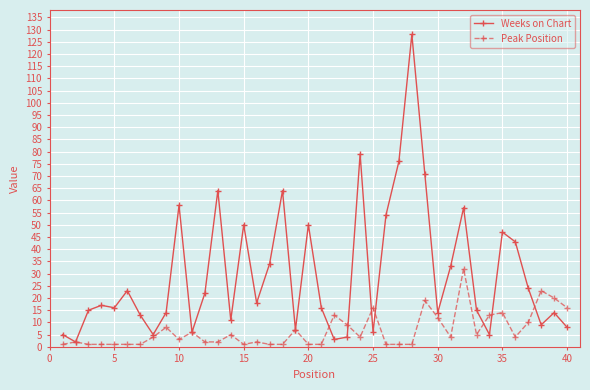

Which series has the widest spread of values?

Weeks on Chart